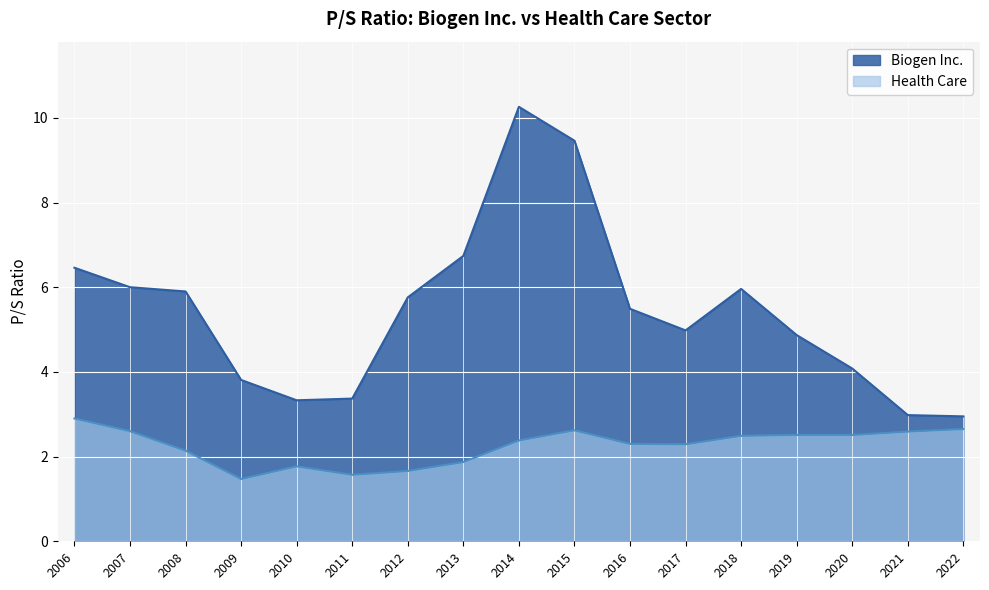

At which category is the sum across all series the highest?

2014